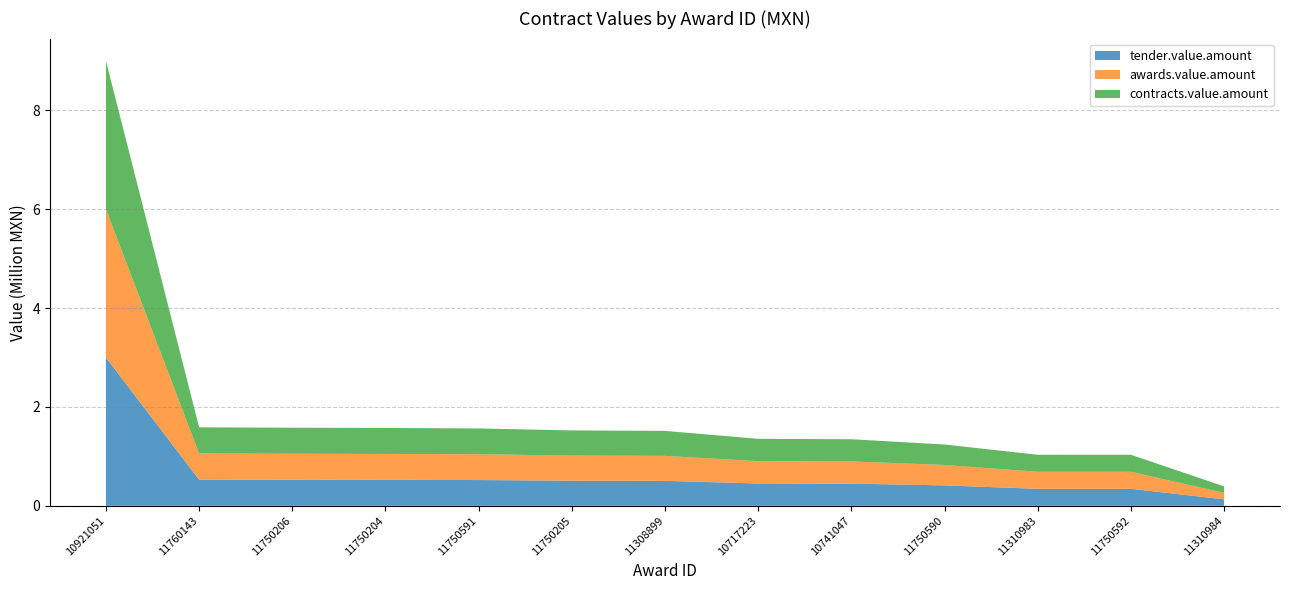

Reading left to right, transcribe all the data shown in this chart.

tender.value.amount: 3000000.0	529211.7	526630.7	524912.8	521720.4	508316.6	505180.0	451704.0	448850.4	413396.2	344218.4	344127.9	131312.0
awards.value.amount: 3000000.0	529211.7	526630.7	524912.8	521720.4	508316.6	505180.0	451704.0	448850.4	413396.2	344218.4	344127.9	131312.0
contracts.value.amount: 3000000.0	529211.7	526630.7	524912.8	521720.4	508316.6	505180.0	451704.0	448850.4	413396.2	344218.4	344127.9	131312.0